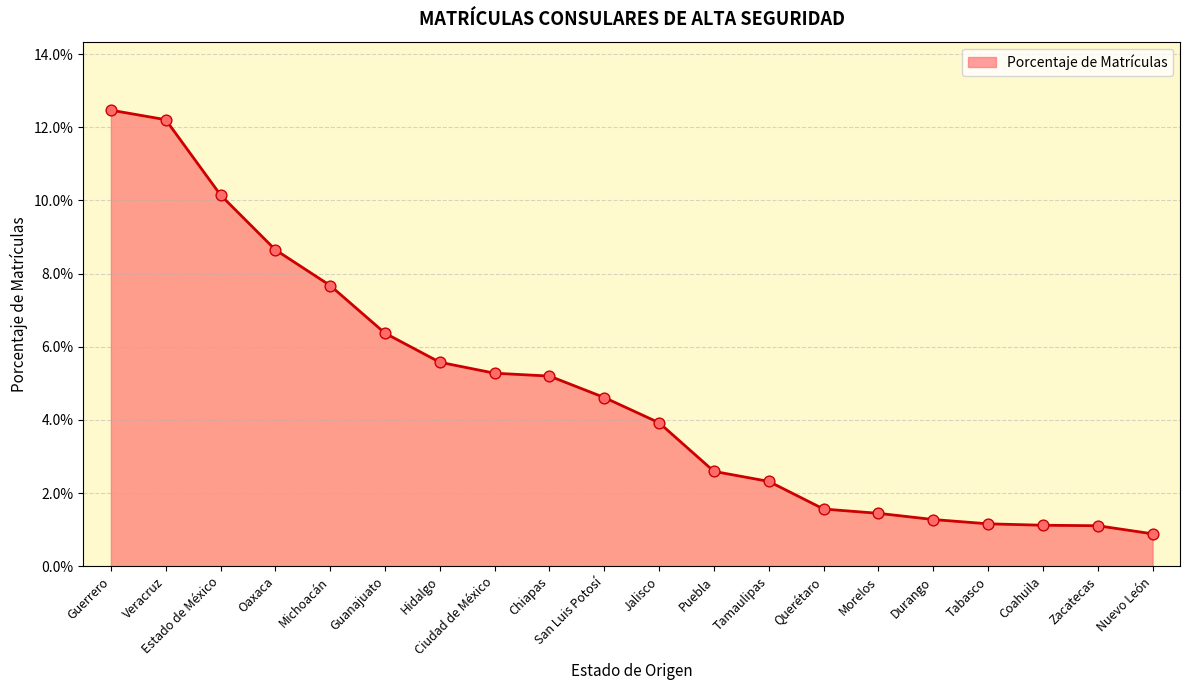

Which has a higher value, Querétaro or Estado de México?

Estado de México